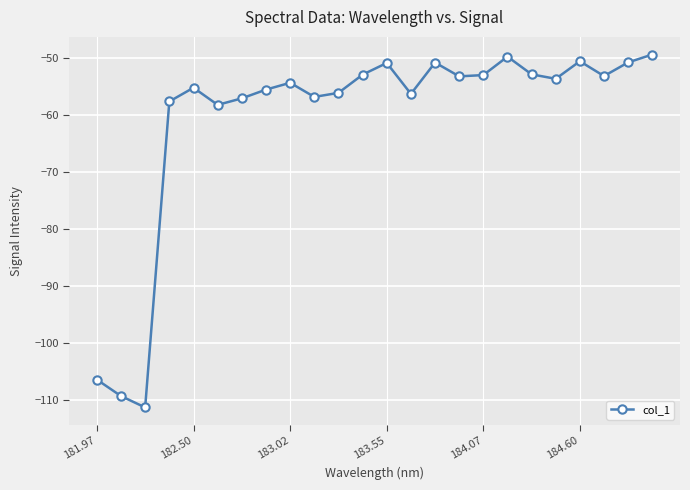

What is the difference between the second highest and second lowest values?

59.6